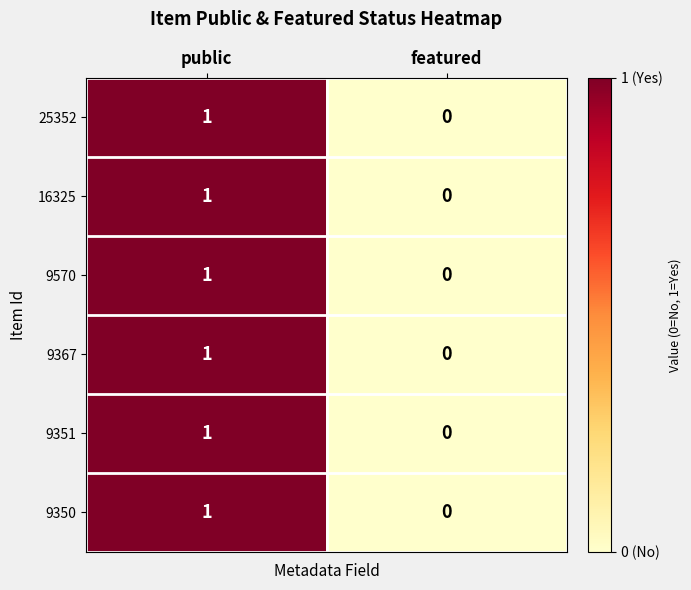

Which category has the highest value across all series?

public